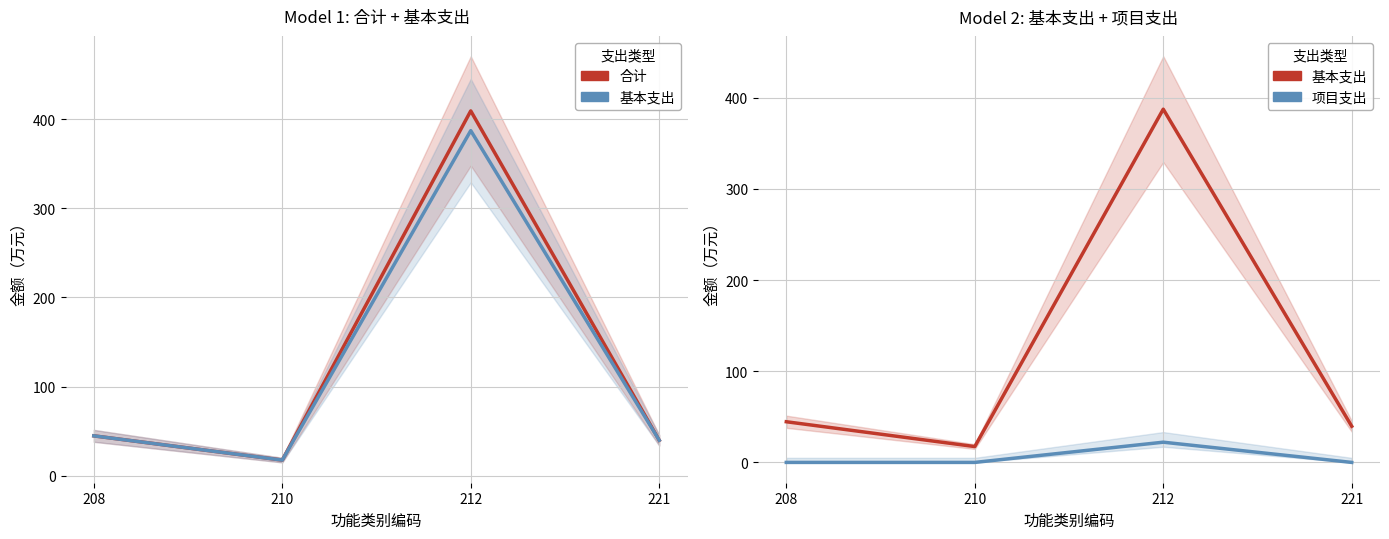

Between 208 and 210, which is larger?

208